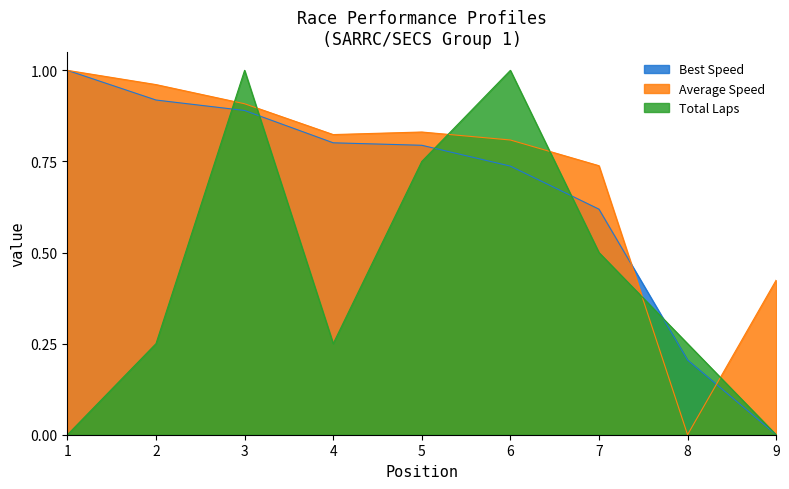

What is the difference between the maximum and second lowest values in the Best Lap time series?

0.8